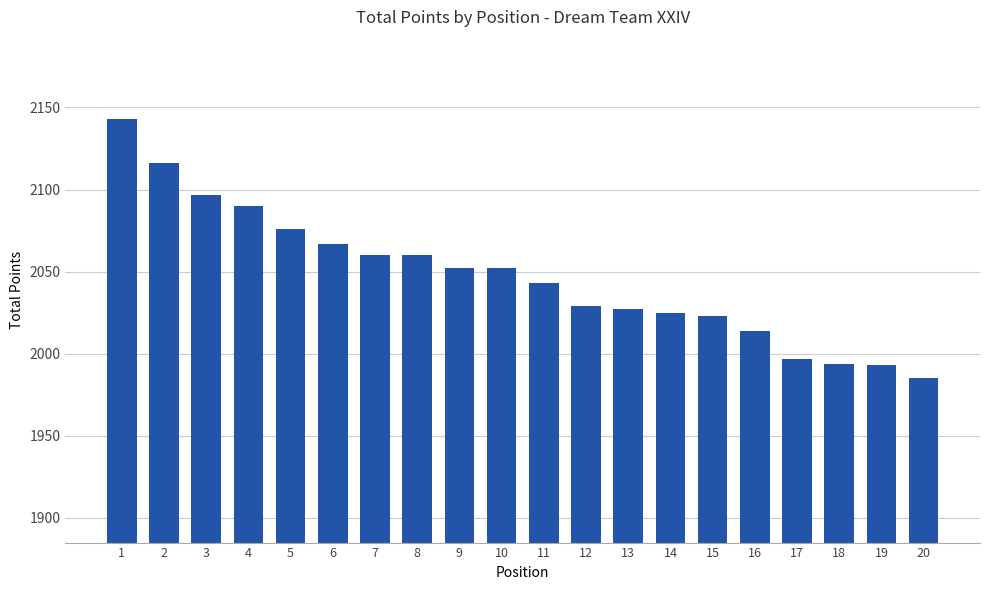

What is the change in value from 8 to 11?

-17